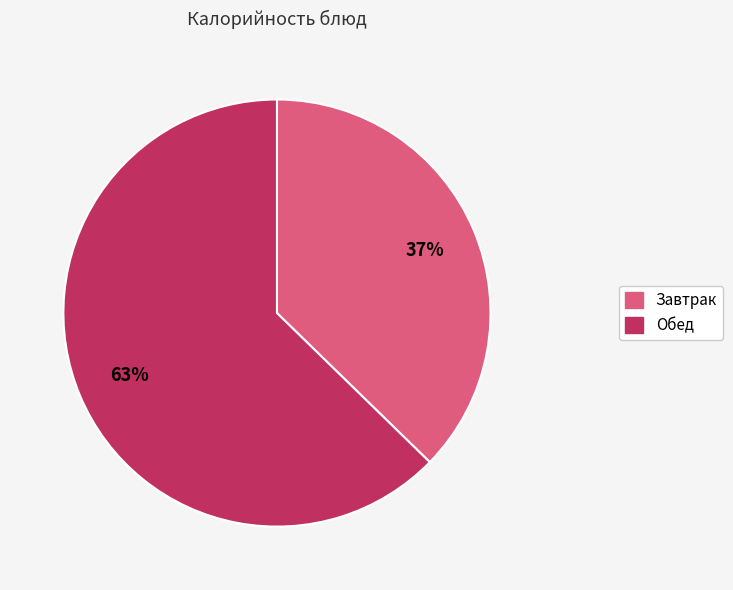

How many slices are in this pie chart?

2